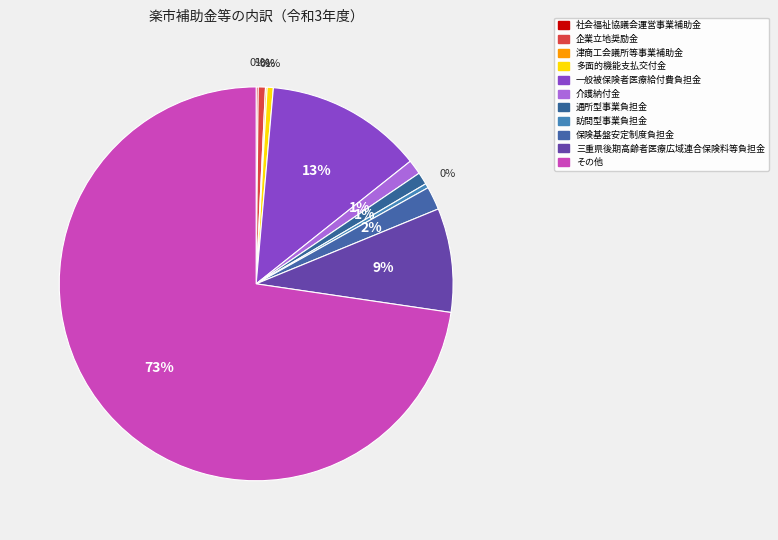

True or false: 社会福祉協議会運営事業補助金 accounts for 0% of the total.

True